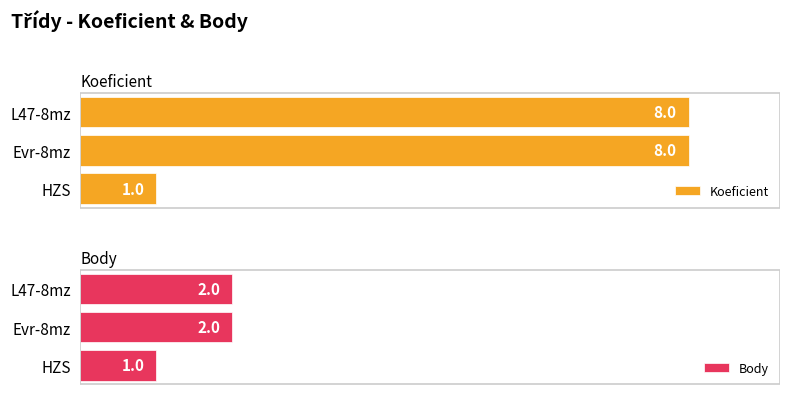

How many Body values are between 1 and 2?

3